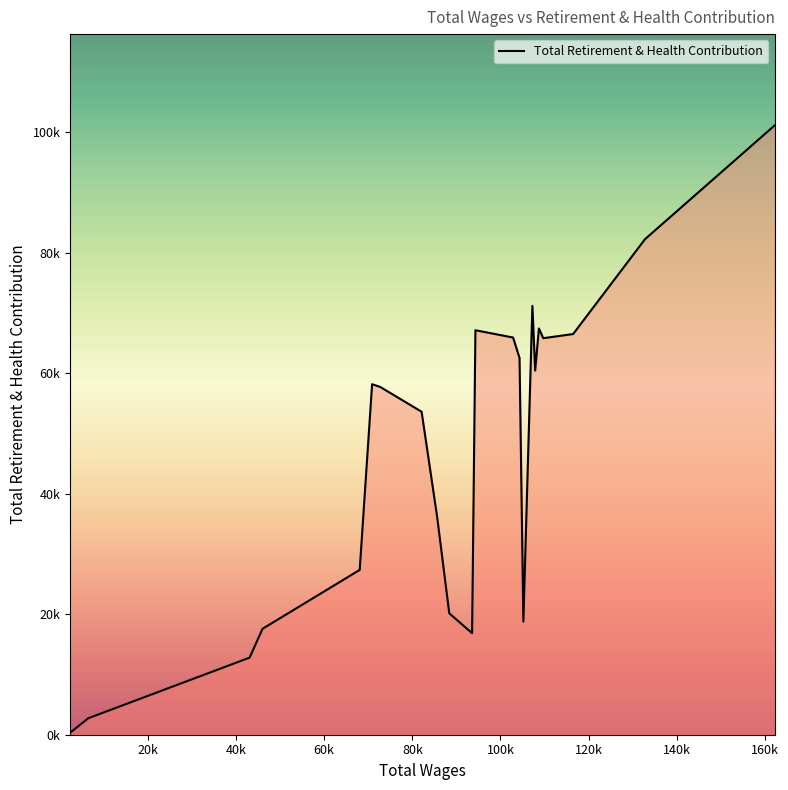

Does the chart display data point markers on the line(s)?

No